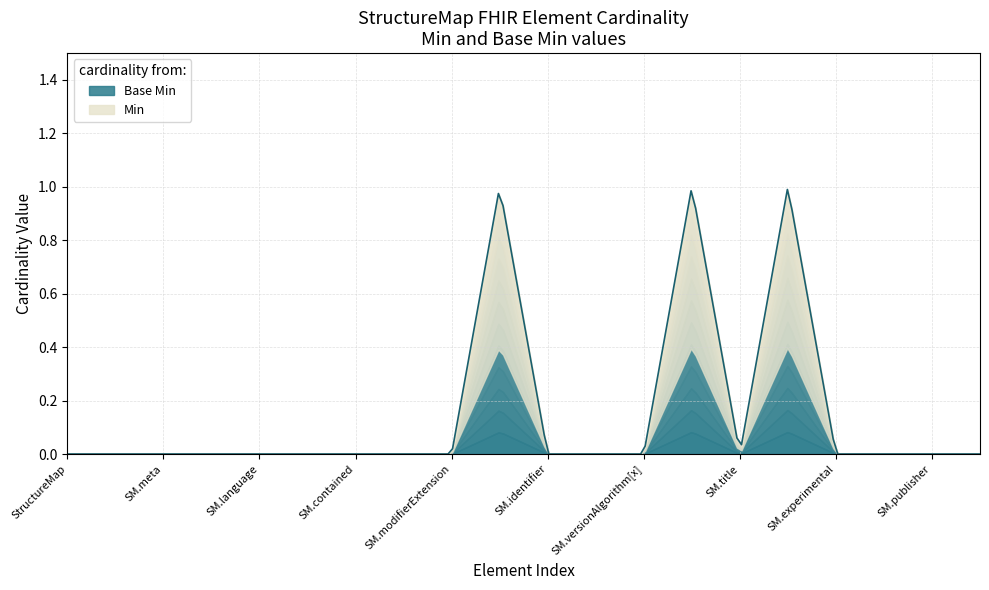

True or false: Min and Min=0 group intersect in this chart.

False